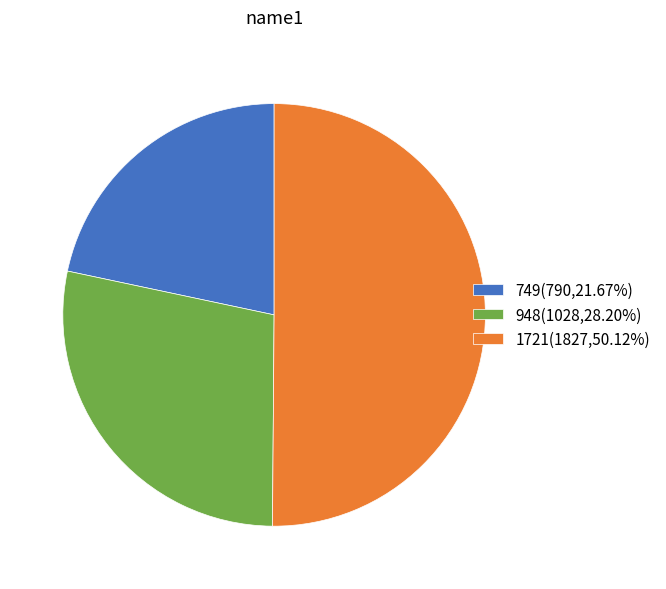

Which category has the smallest portion of the pie?

749